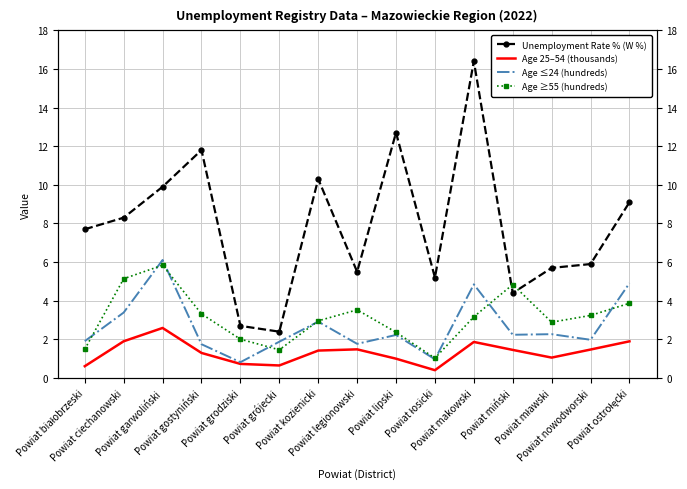

Which series has the largest total across all categories?

Unemployment Rate % (W %)